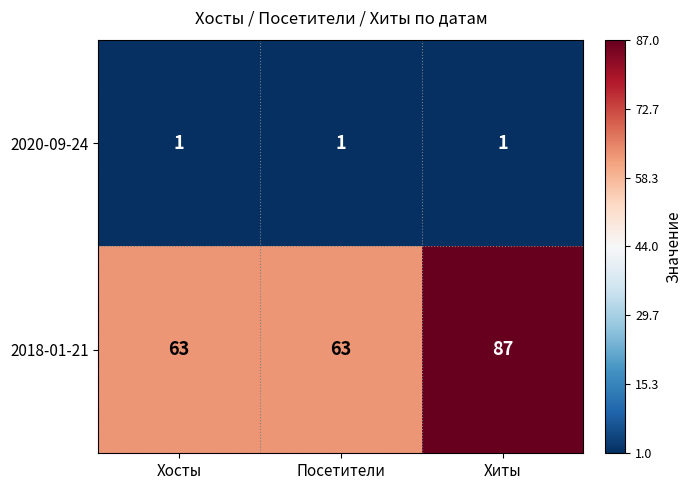

Reading right to left, list all the values displayed in this chart.

2020-09-24: 1	1	1
2018-01-21: 87	63	63